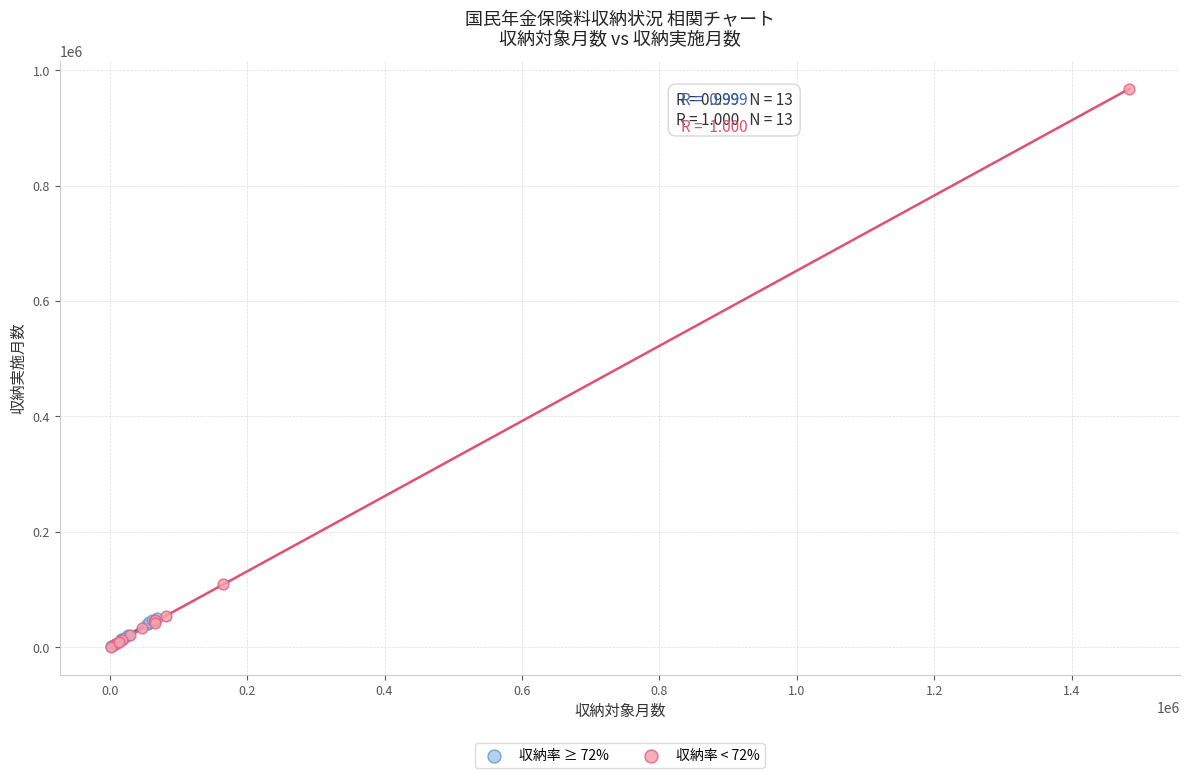

What are all the series names shown in the legend?

収納率 ≥ 72%, 収納率 < 72%